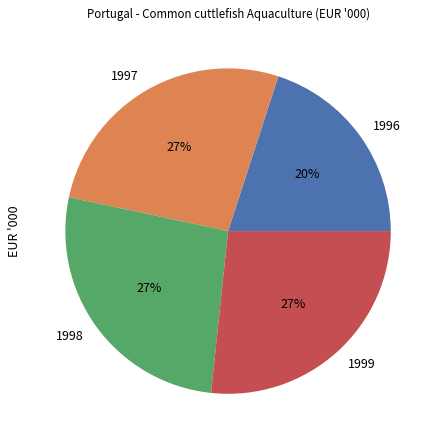

To the nearest percent, what is the average slice percentage?

25%